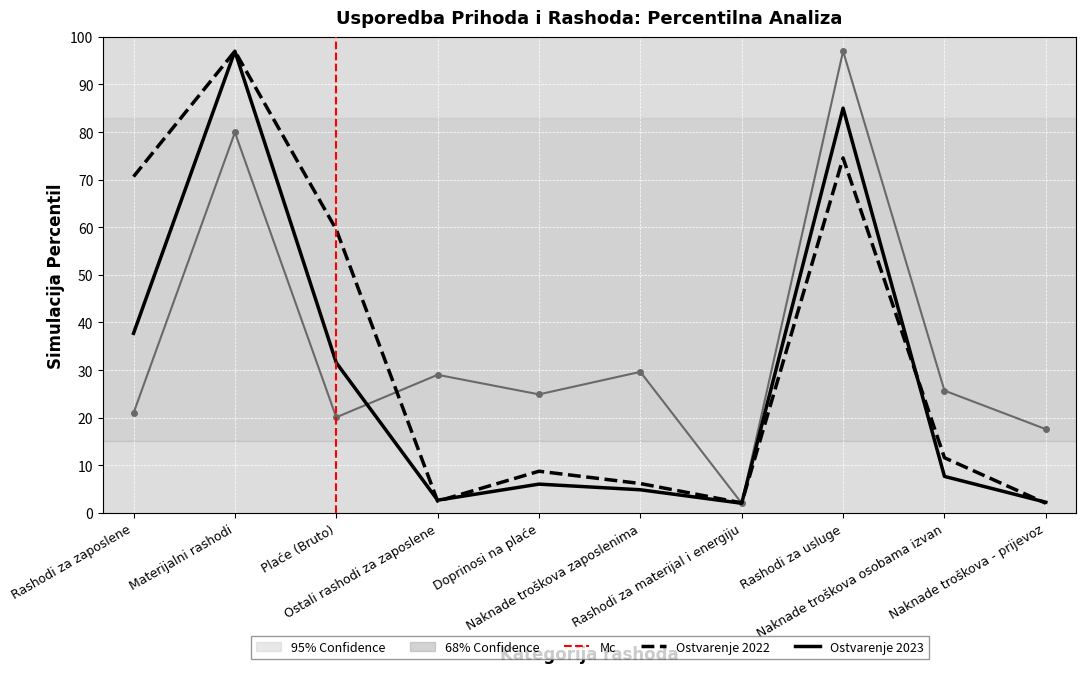

What is the value of the Ostvarenje 2023 point at the 2nd from the left?

97.0